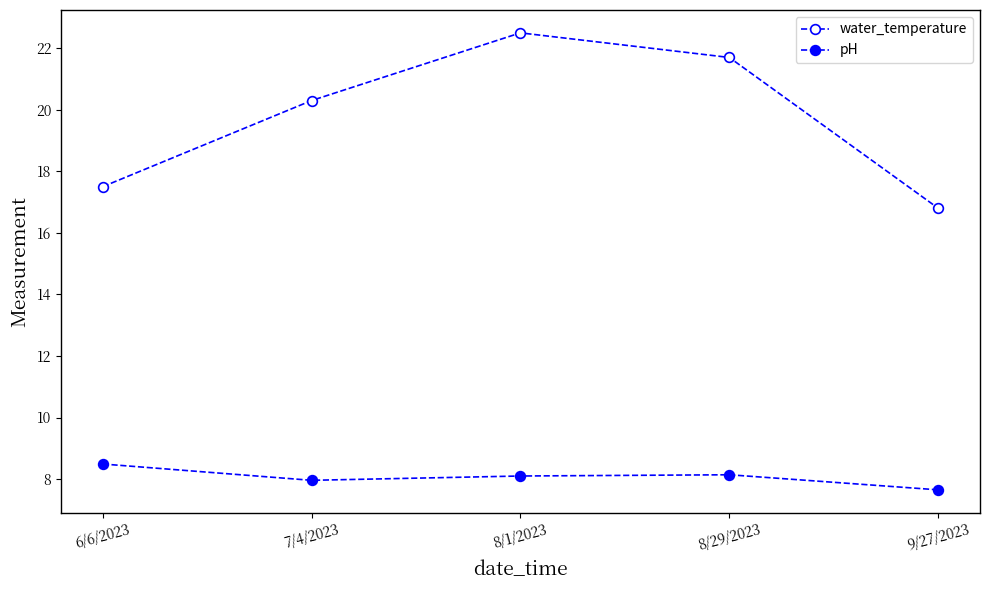

Which series has the largest total across all categories?

water_temperature